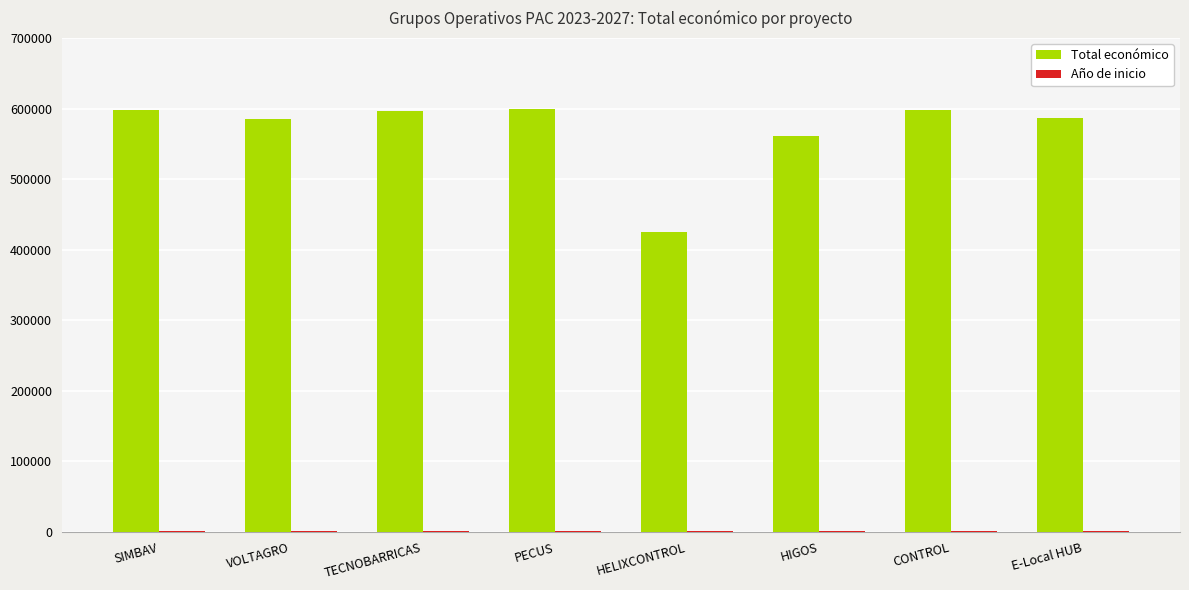

At which label is Total económico closest to 512309?

HIGOS